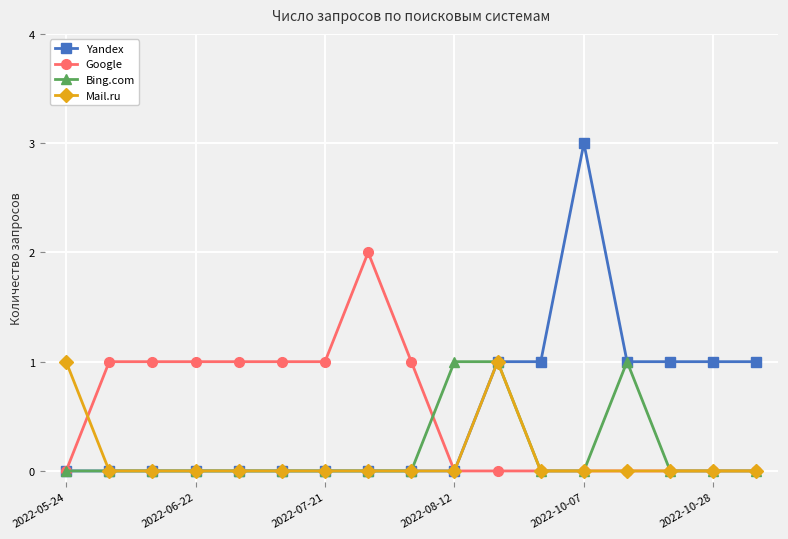

What is the difference between the maximum and minimum values in the Google series?

2